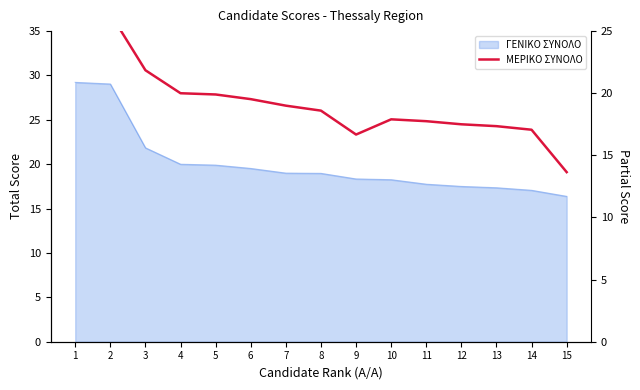

The value at 14 is 6.8. True or false?

False